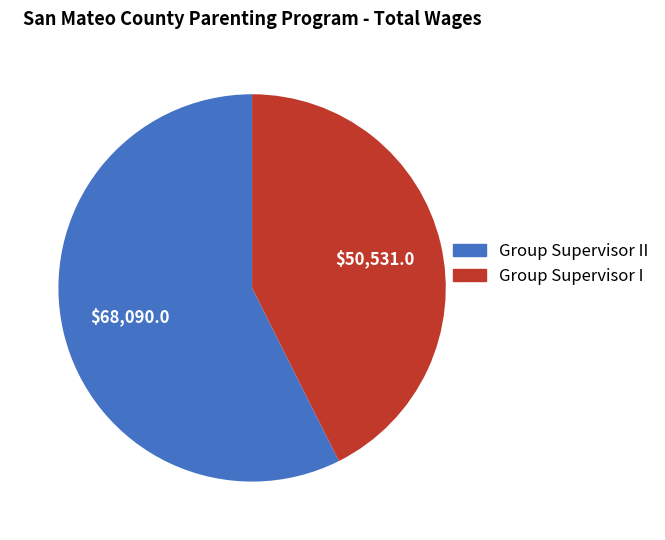

Is there a majority slice in this chart?

Yes